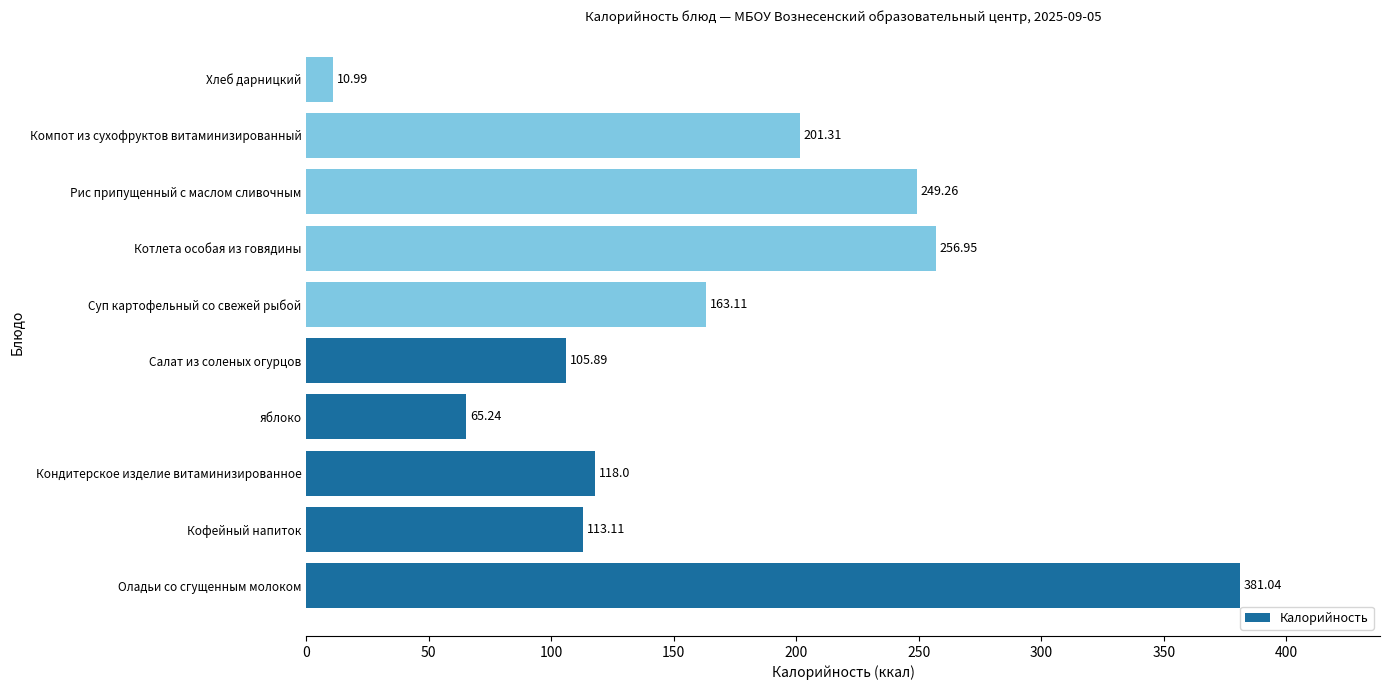

Where is the data nearest to the value 196?

Компот из сухофруктов витаминизированный